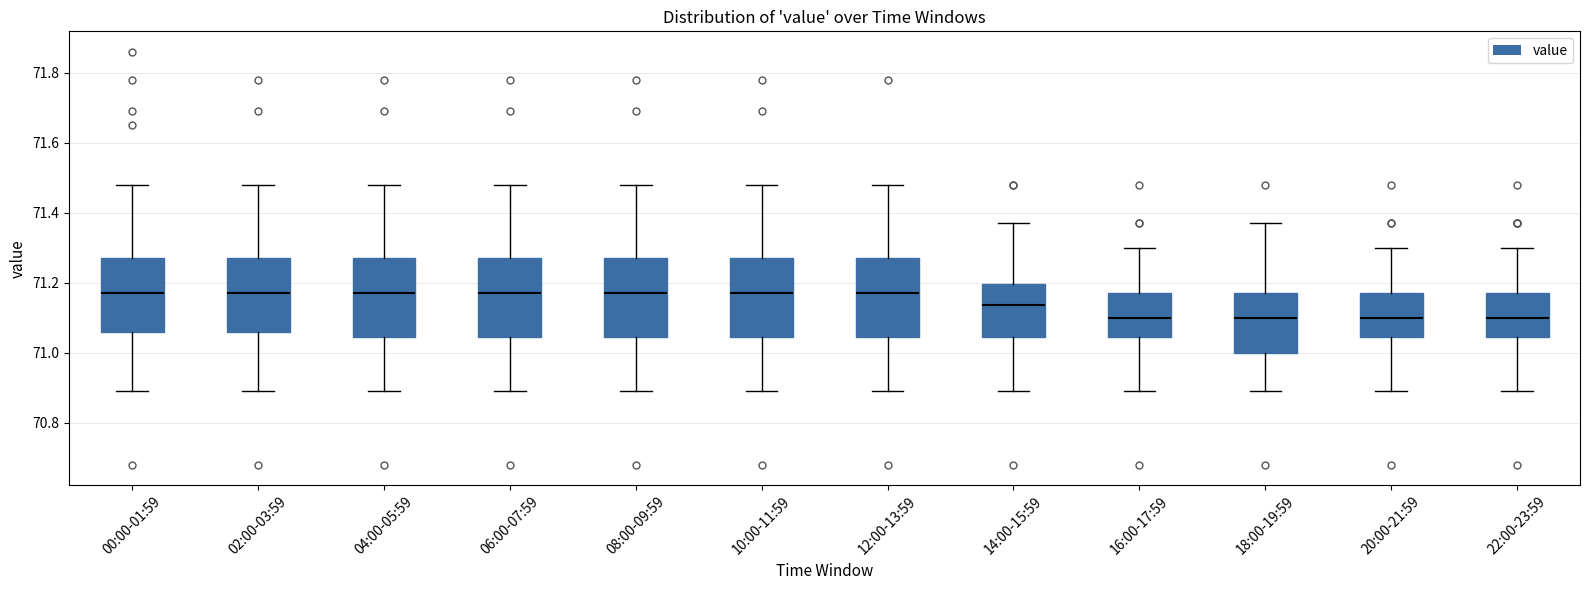

Reading left to right, transcribe this box plot: for each box, give where its median line is, the range the box spans, and where its two whiskers end, as read against the y-axis. The values are not printed on the chart, so give them approximately, as read against the axis.

00:00-01:59: median 71.18, box 71.06 to 71.28, whiskers 70.90 to 71.48
02:00-03:59: median 71.18, box 71.06 to 71.28, whiskers 70.90 to 71.48
04:00-05:59: median 71.18, box 71.04 to 71.28, whiskers 70.90 to 71.48
06:00-07:59: median 71.18, box 71.04 to 71.28, whiskers 70.90 to 71.48
08:00-09:59: median 71.18, box 71.04 to 71.28, whiskers 70.90 to 71.48
10:00-11:59: median 71.18, box 71.04 to 71.28, whiskers 70.90 to 71.48
12:00-13:59: median 71.18, box 71.04 to 71.28, whiskers 70.90 to 71.48
14:00-15:59: median 71.14, box 71.04 to 71.20, whiskers 70.90 to 71.38
16:00-17:59: median 71.10, box 71.04 to 71.18, whiskers 70.90 to 71.30
18:00-19:59: median 71.10, box 71.00 to 71.18, whiskers 70.90 to 71.38
20:00-21:59: median 71.10, box 71.04 to 71.18, whiskers 70.90 to 71.30
22:00-23:59: median 71.10, box 71.04 to 71.18, whiskers 70.90 to 71.30